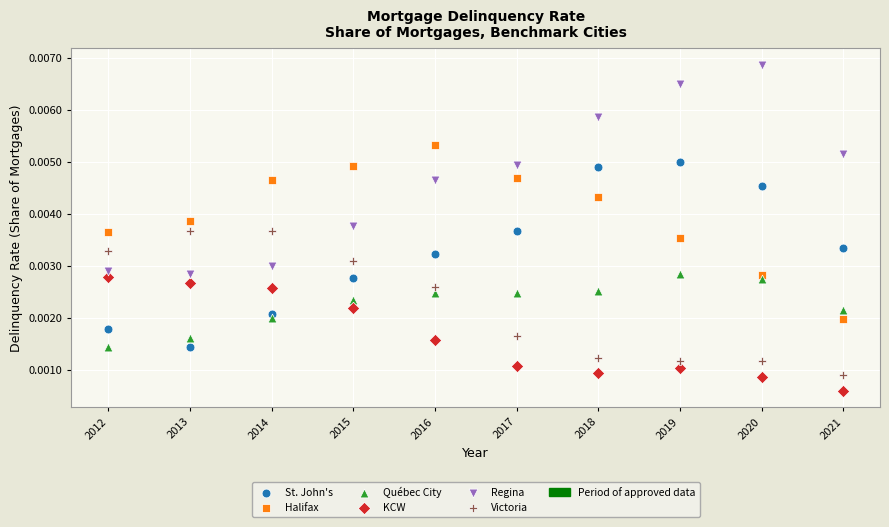

Which series reaches the maximum Y coordinate?

Regina